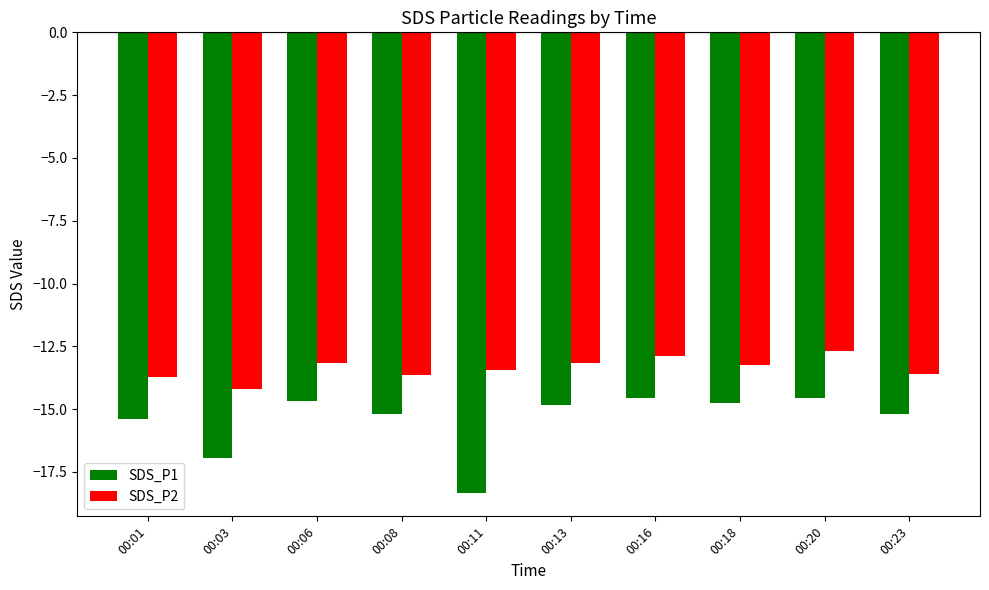

Which series has the largest range (max minus min)?

SDS_P1